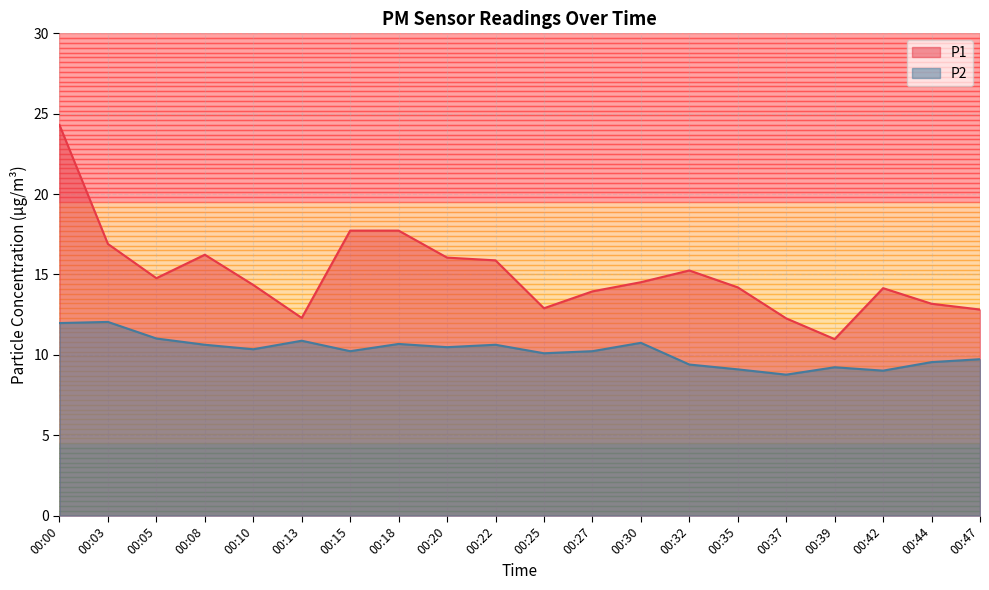

True or false: P2 and P1 intersect in this chart.

False